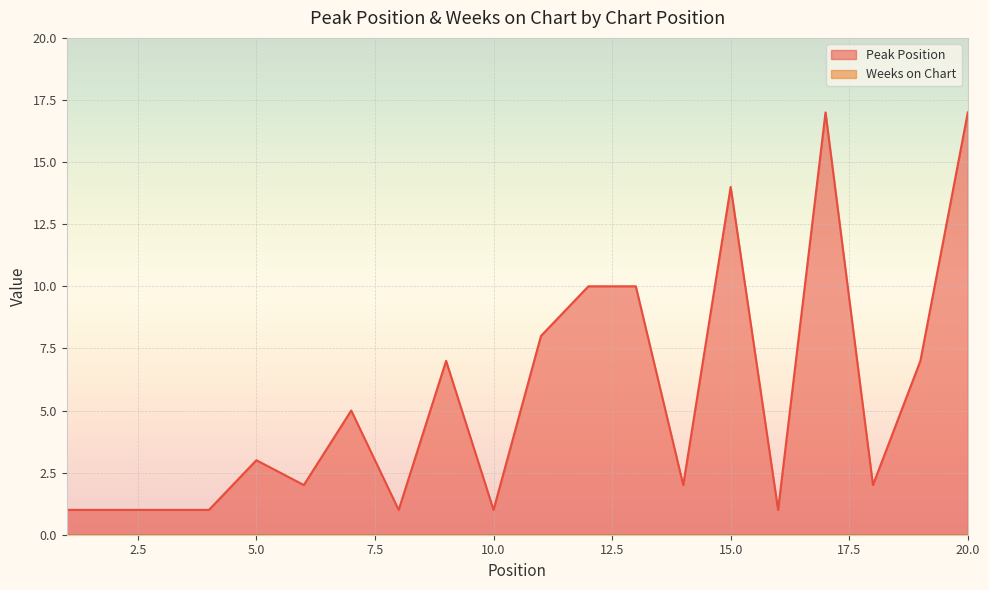

What is the change in value from 4 to 20?

+16